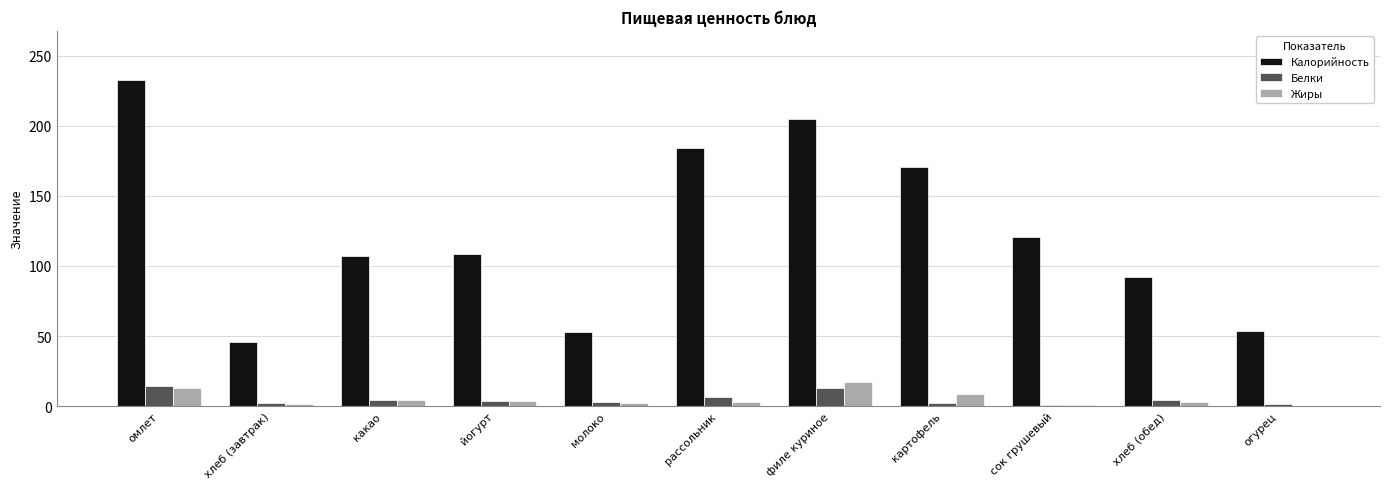

Between омлет and йогурт, which series saw the biggest shift?

Калорийность